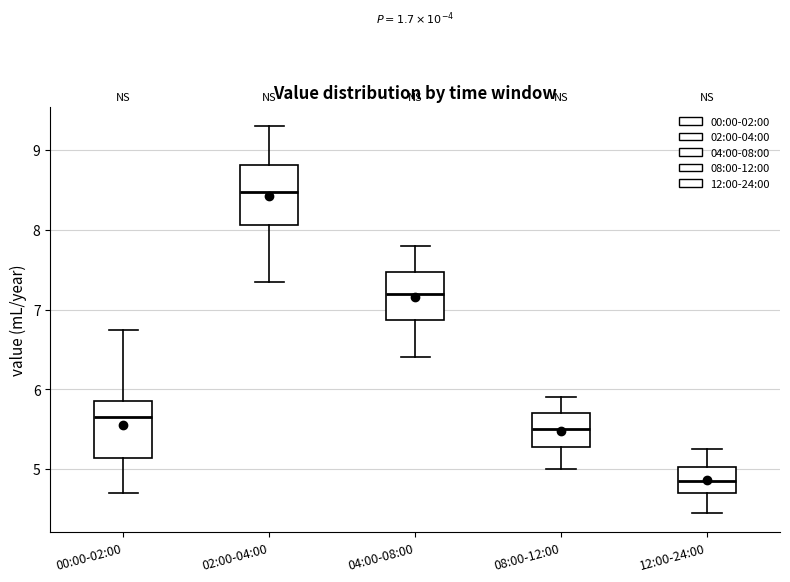

Where is the upper edge of the box for 08:00-12:00 on the y-axis? The values are not printed on the chart, so give them approximately, as read against the axis.

5.7